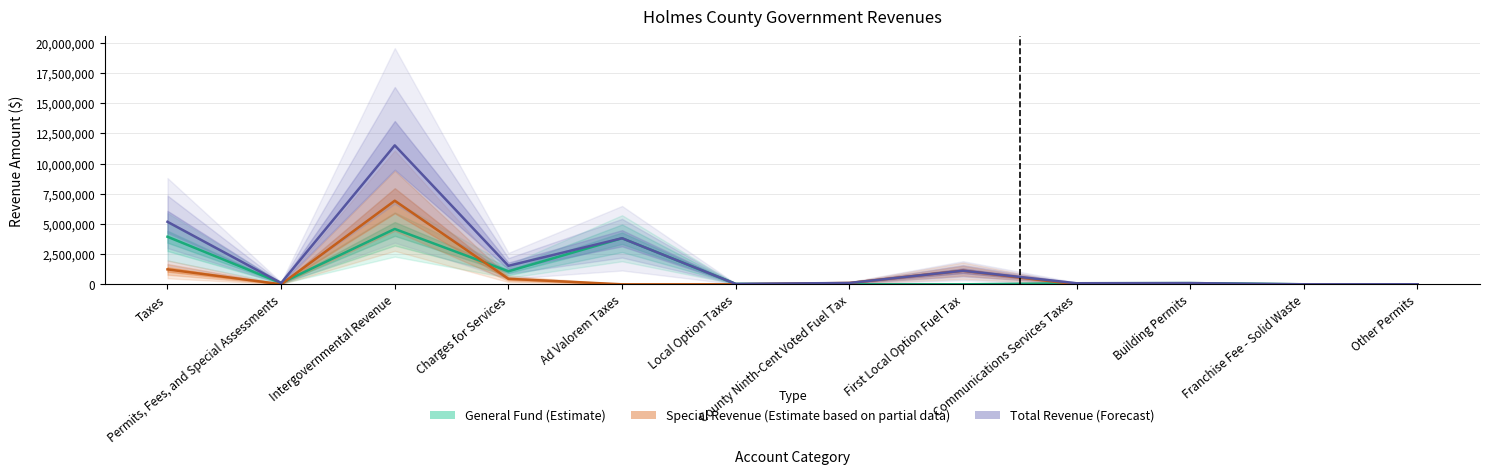

Reading right to left, list all the values displayed in this chart.

General Fund (Estimate): 0	2000	101143	88405	0	0	34809	3816902	1076928	4586174	103143	3940116
Special Revenue (Estimate based on partial data): 4350	0	0	0	1127049	110941	0	0	455299	6925356	4350	1237990
Total Revenue (Forecast): 4350	2000	101143	88405	1127049	110941	34809	3816902	1532227	11511530	107493	5178106